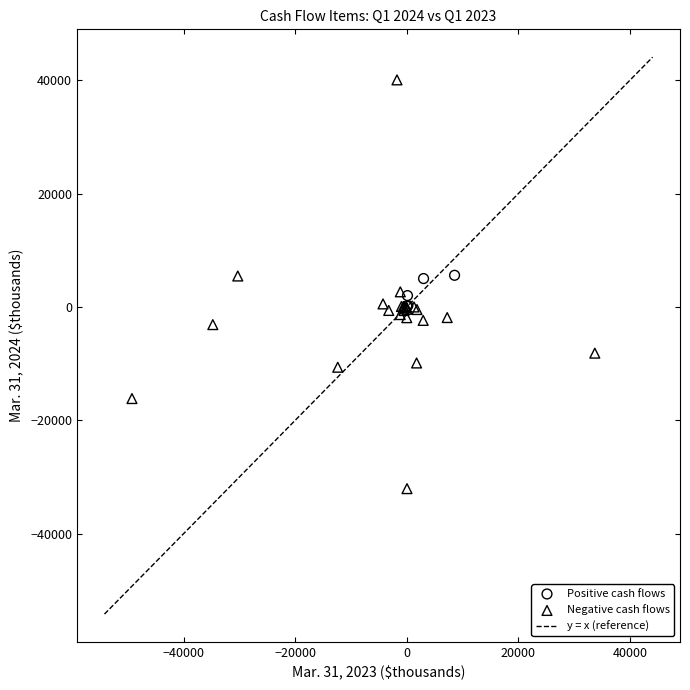

Which series contains the lowest Y value?

Negative cash flows